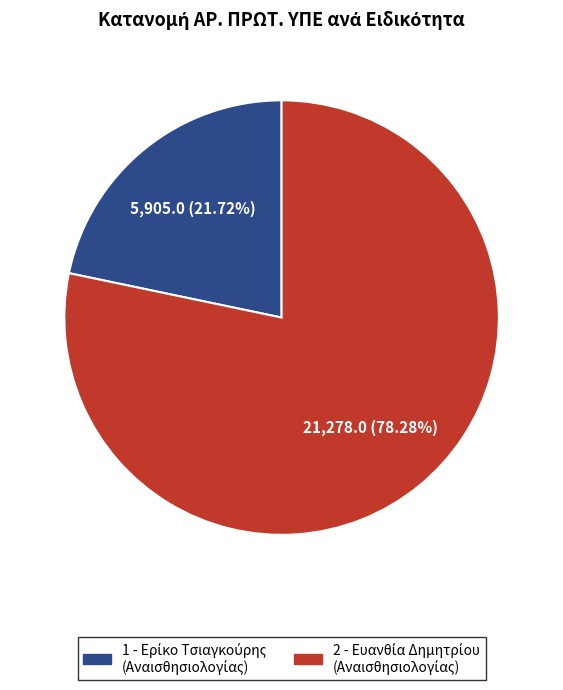

Is there any slice that represents more than half of the pie?

Yes